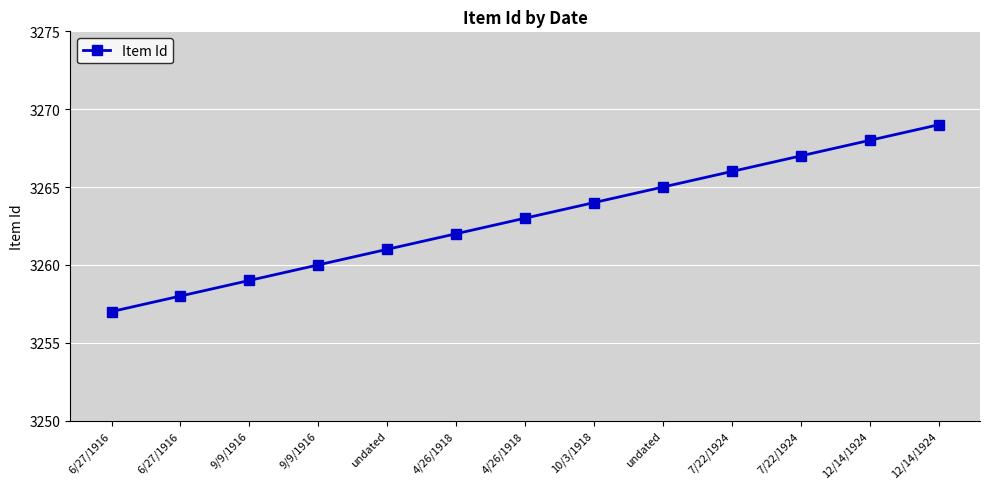

At which category does the chart reach its peak across all series?

12/14/1924